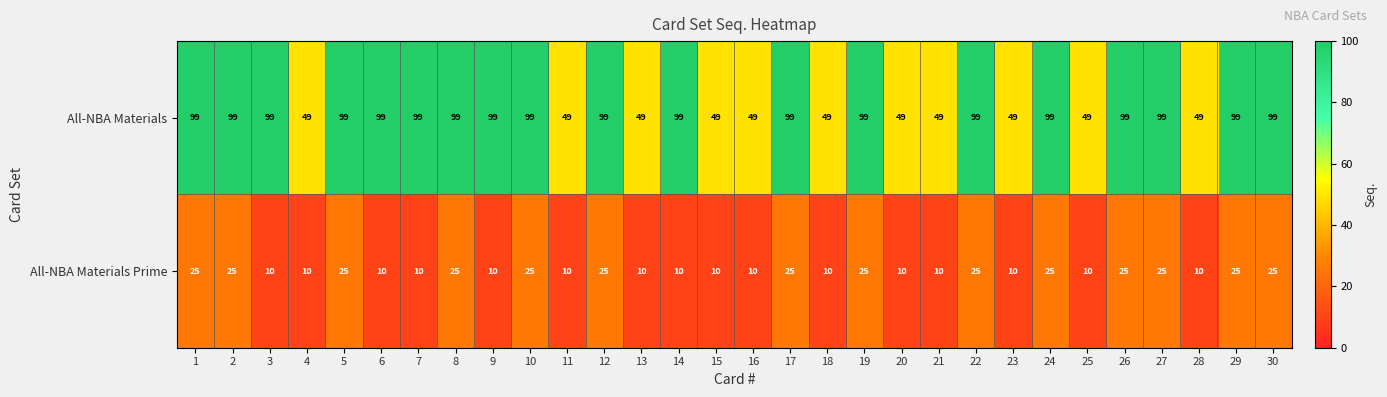

What is the total value across all series at 23?

59